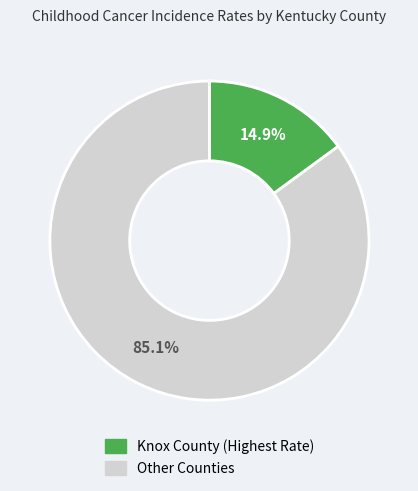

Is there any slice that represents more than half of the pie?

Yes